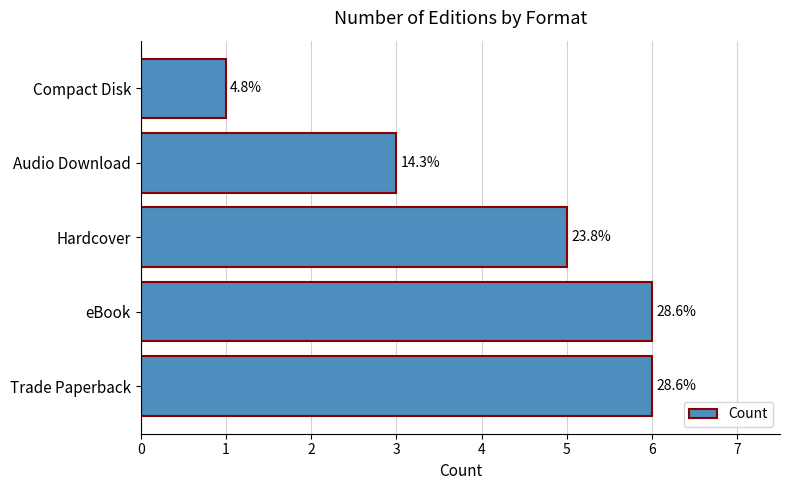

What is the greatest value displayed?

6